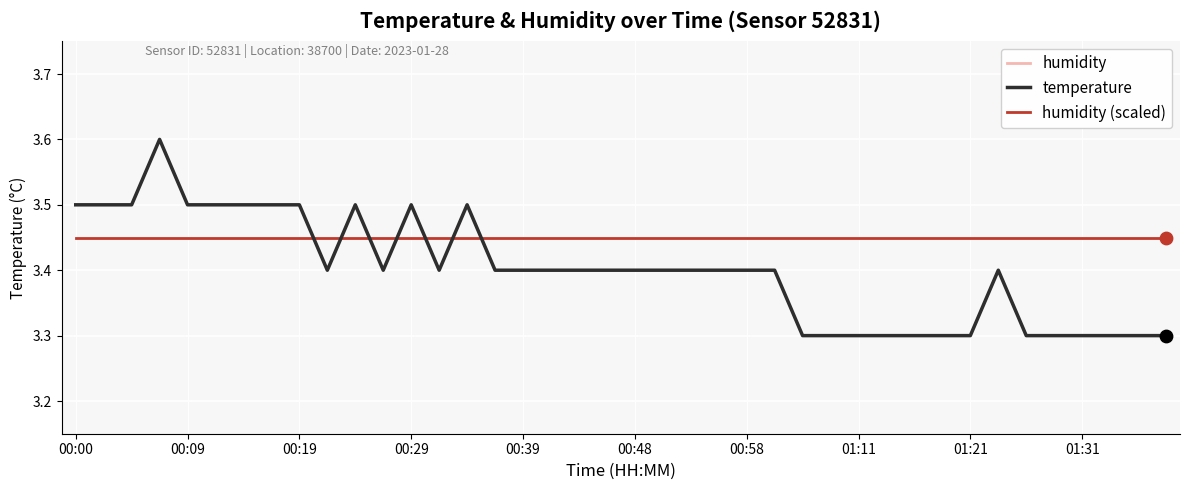

Is the value of humidity at 21 greater than the value of humidity (scaled) at 15?

Yes